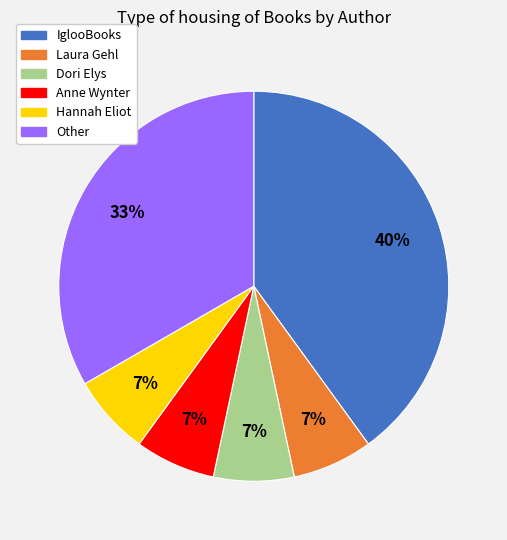

To the nearest percent, what is the average slice percentage?

17%